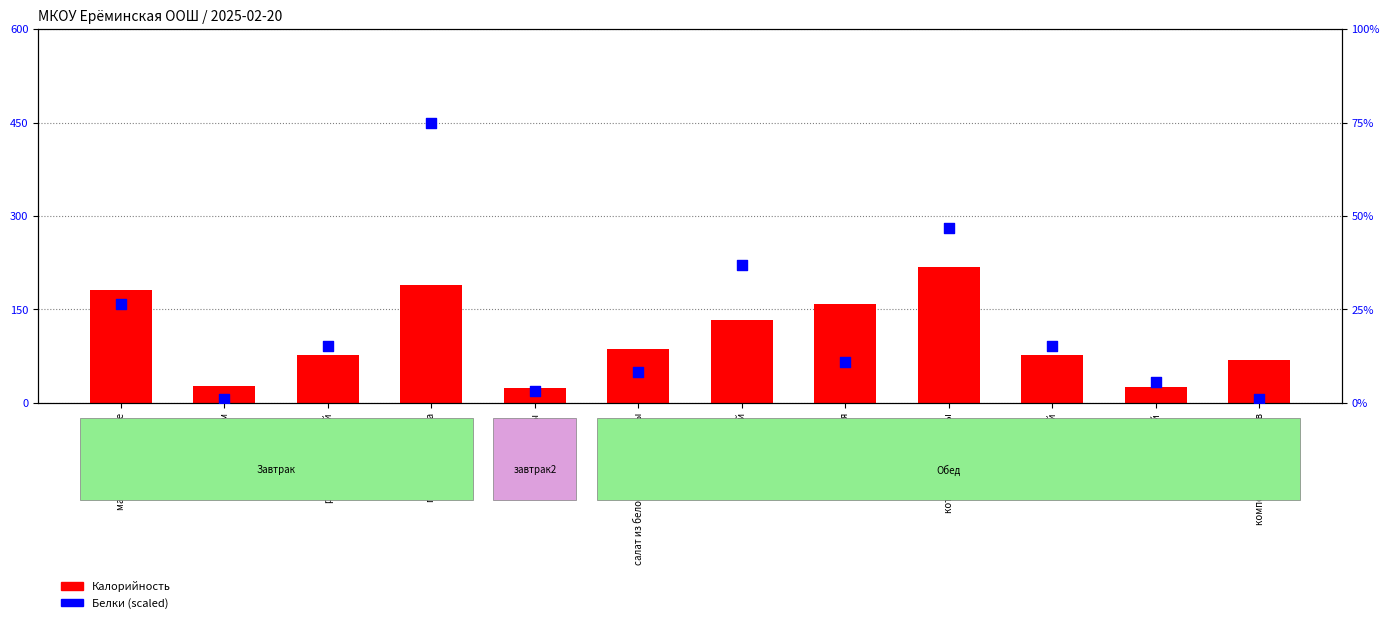

Which series has the largest total across all categories?

Калорийность